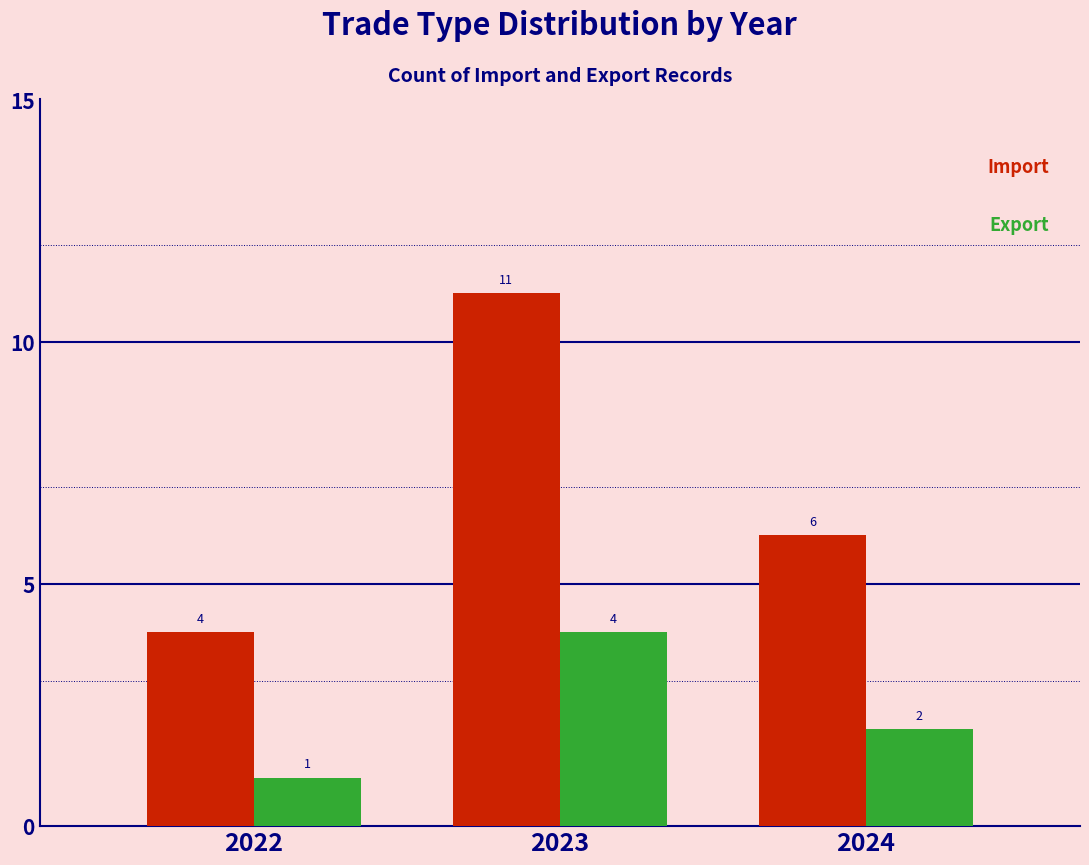

Reading right to left, list all the values displayed in this chart.

Import: 6	11	4
Export: 2	4	1